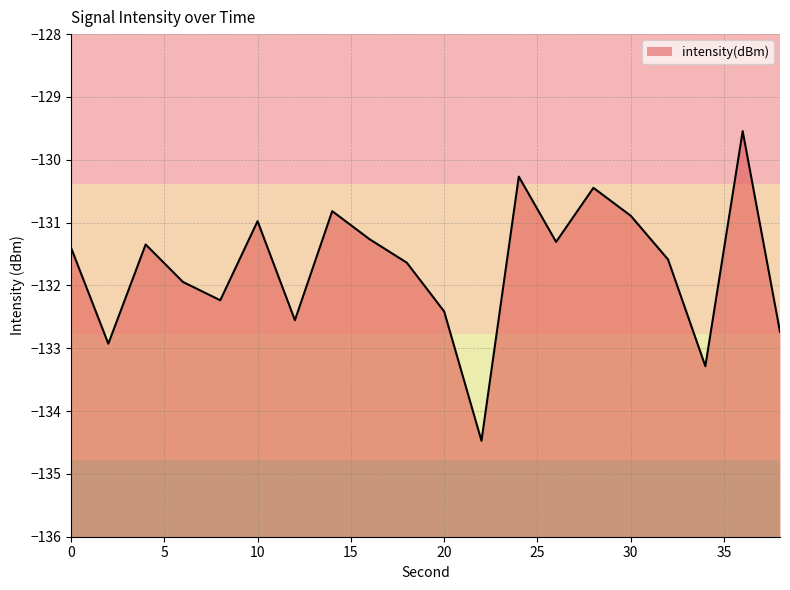

What is the difference between the values at 30 and 10?

0.1